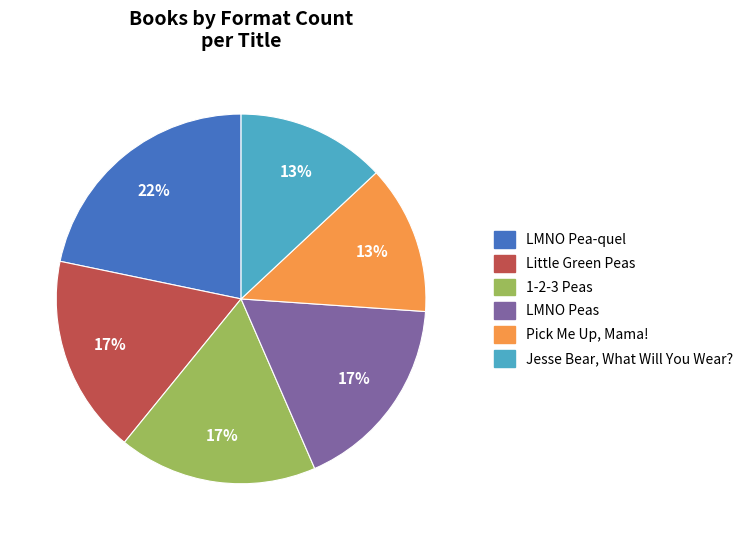

Combined, do LMNO Pea-quel and Little Green Peas account for over 50%?

No